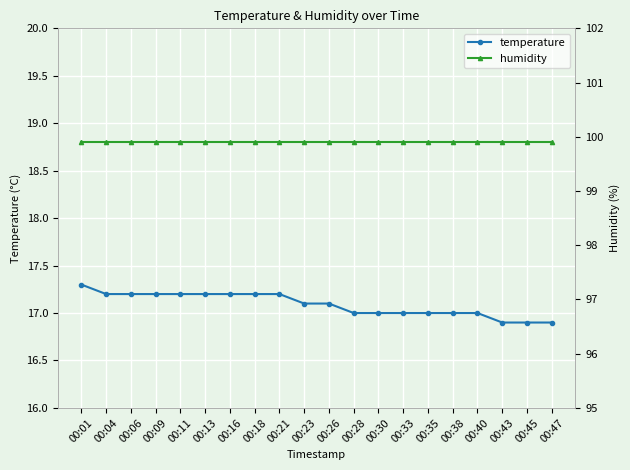

What is the average value of the humidity series?

99.9